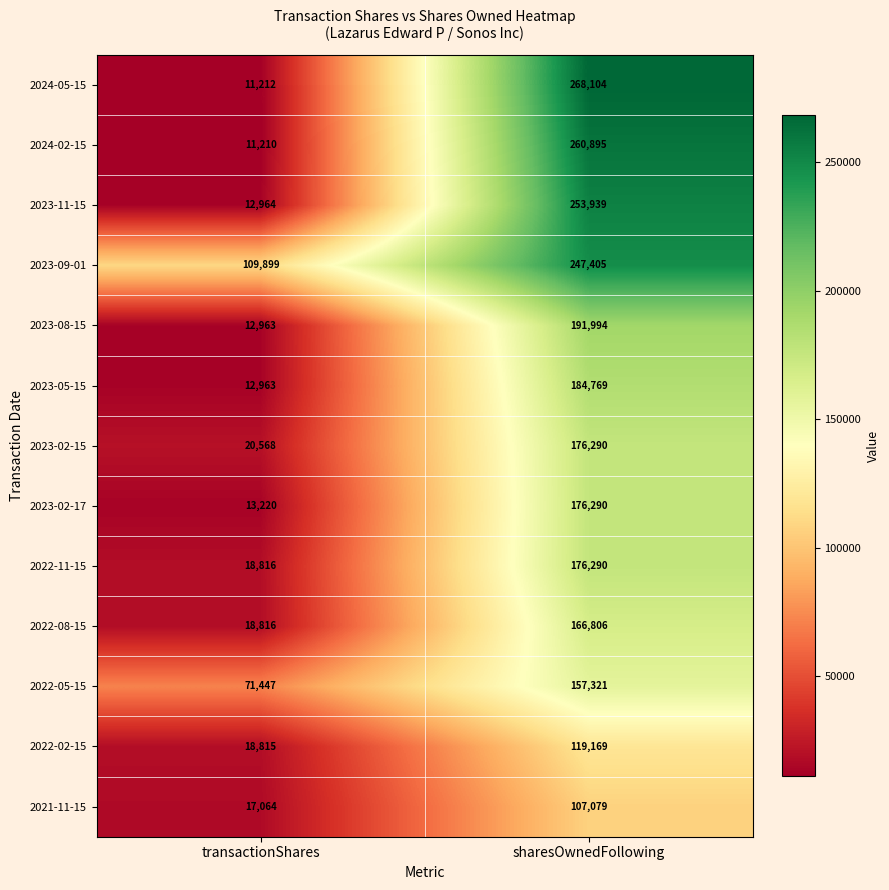

What value does the 2023-02-15 series have at sharesOwnedFollowing?

176290